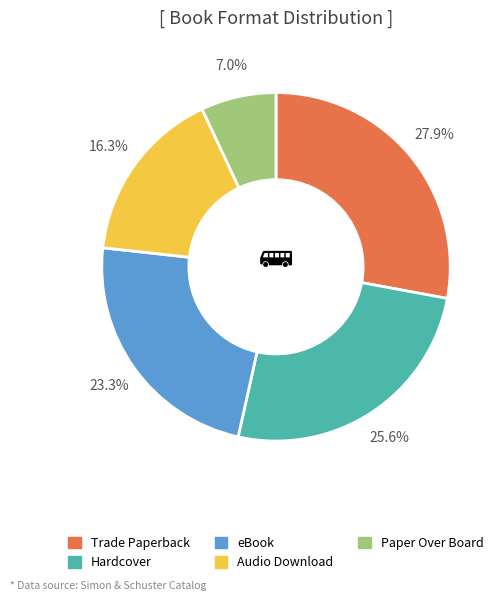

To the nearest percent, what is the average slice percentage?

20%